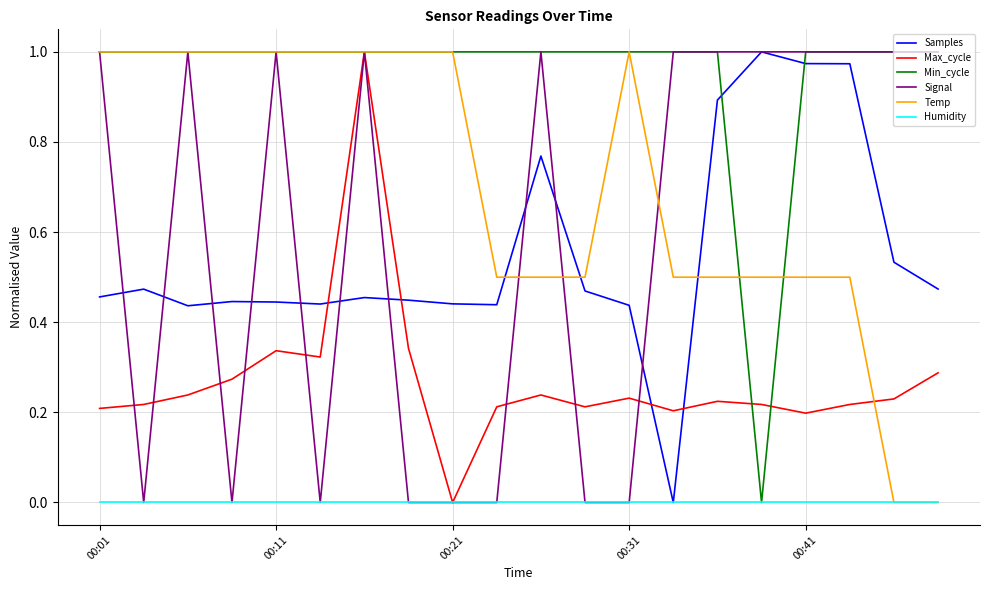

At how many categories does at least one series exceed 0?

20